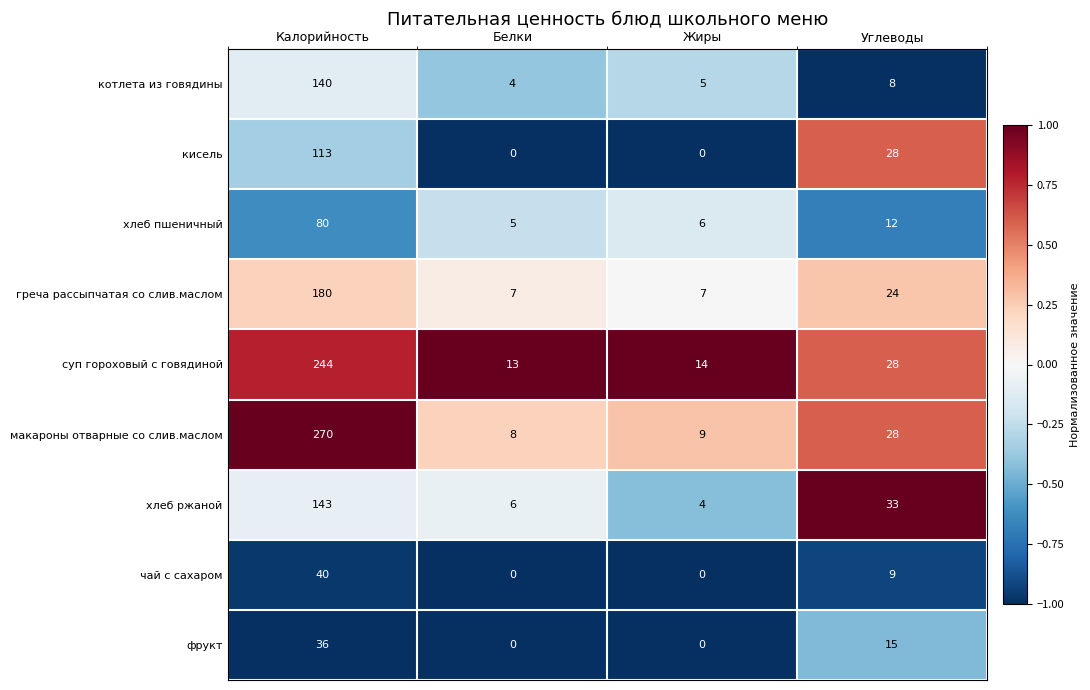

The value of макароны отварные со слив.маслом at Углеводы is 28. True or false?

True